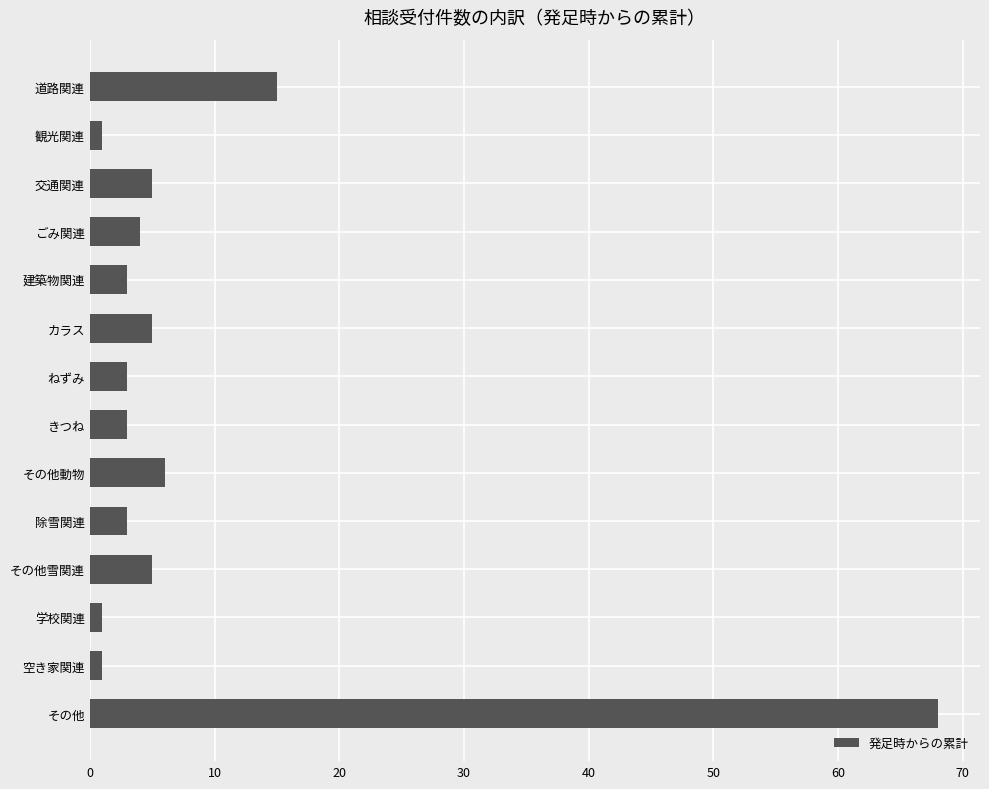

What is the label of the 5th bar from the bottom?

除雪関連